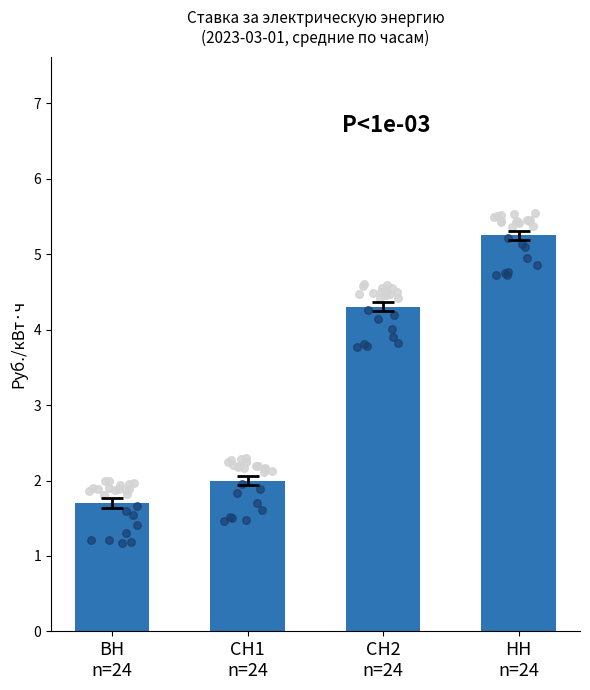

Approximately how many times larger is the value at НН
n=24 compared to ВН
n=24?

3.1